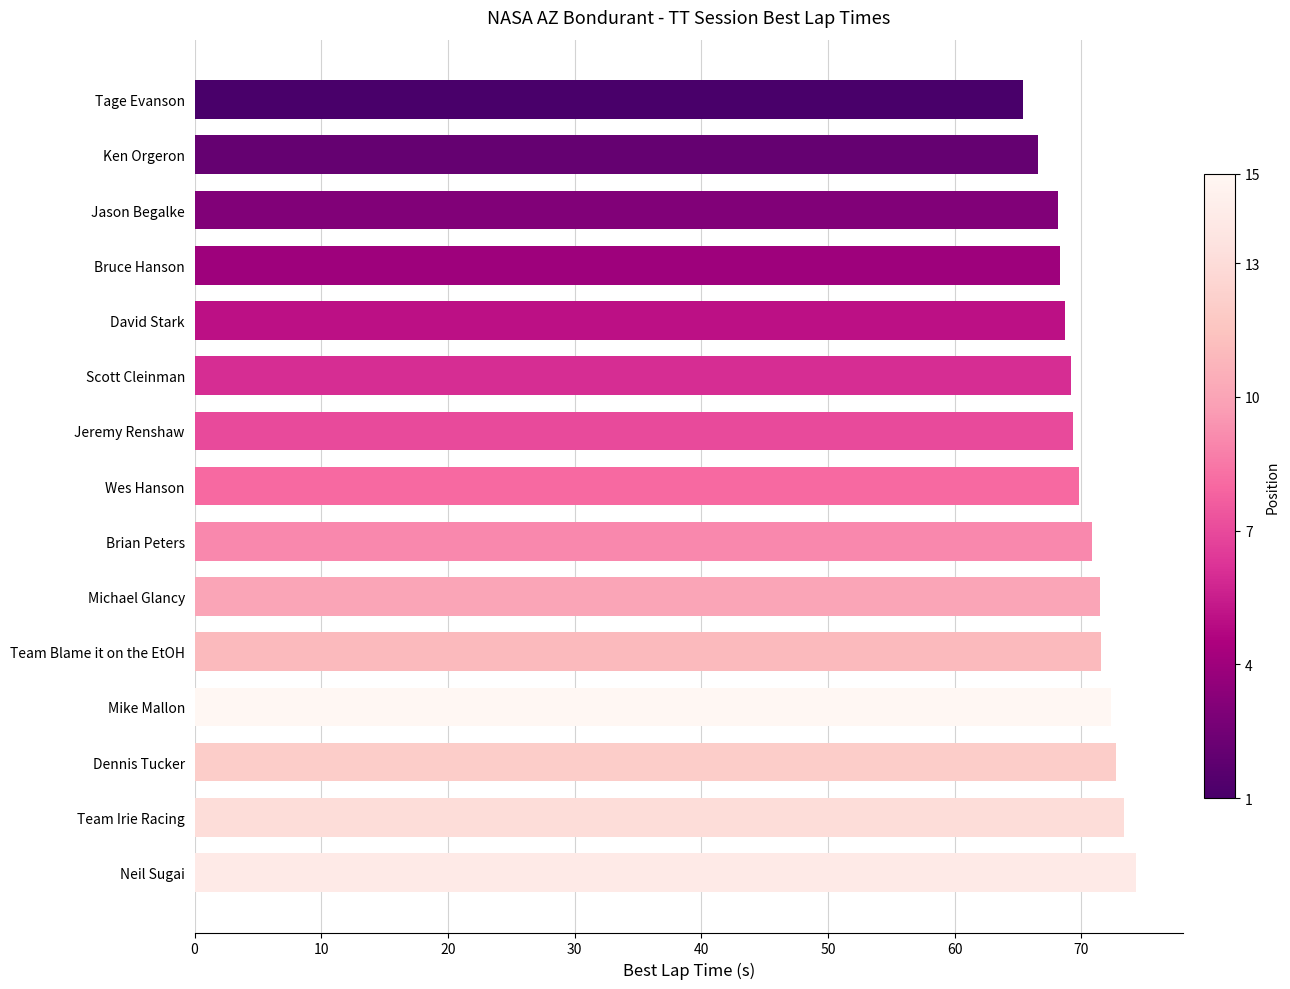

What is the difference between the second highest and second lowest values?

6.8